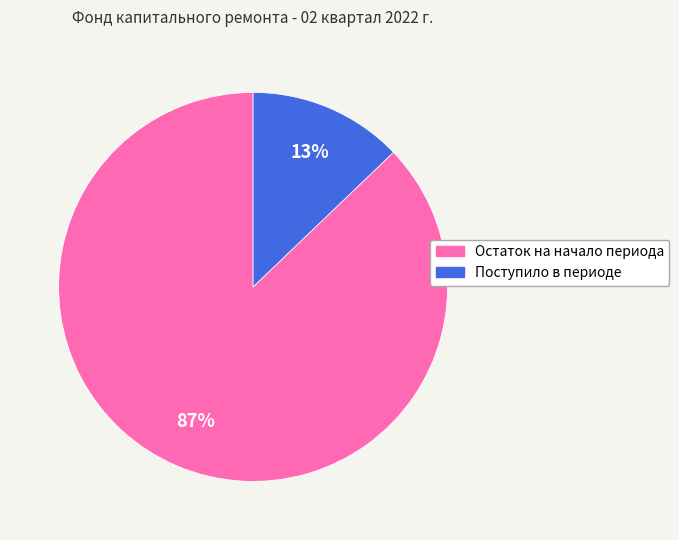

To the nearest percent, what percentage of the pie is Остаток на начало периода?

87%